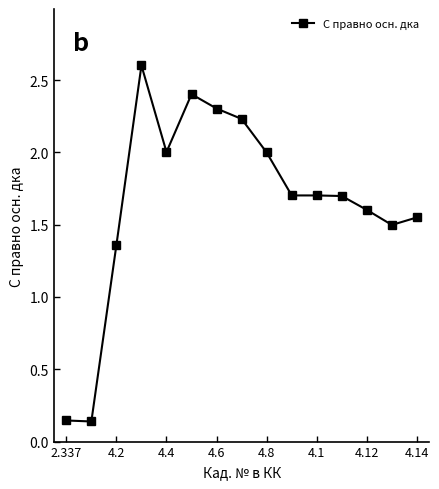

How many series are shown in this chart?

1